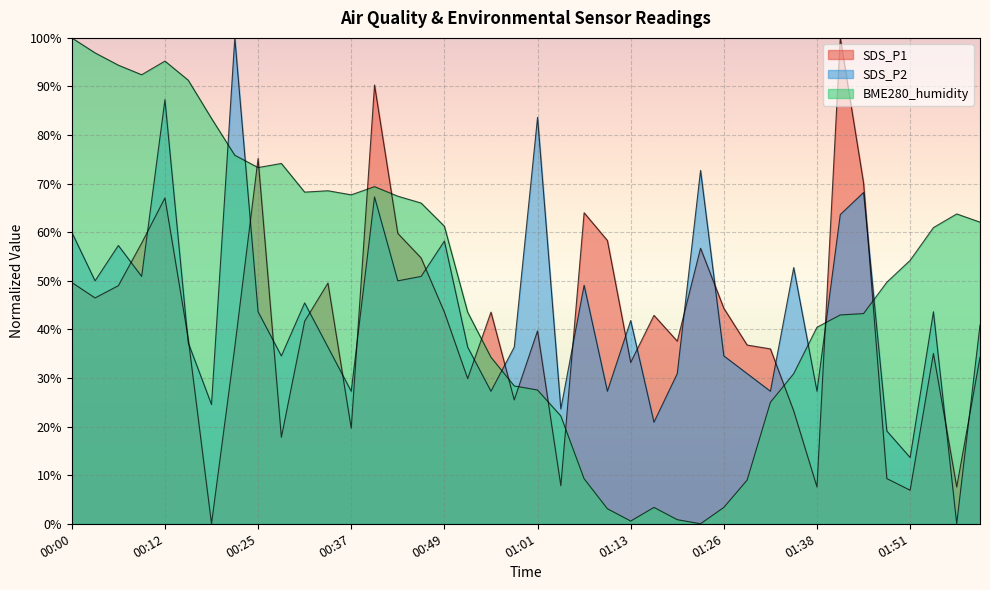

At how many categories does at least one series exceed 21?

40